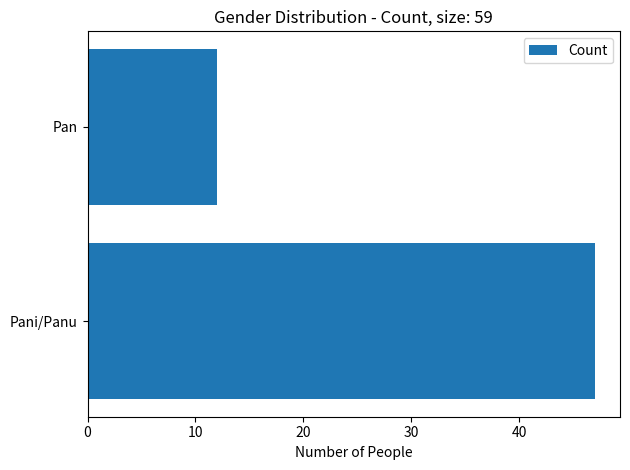

Is it true that the value at Pan is 7?

False